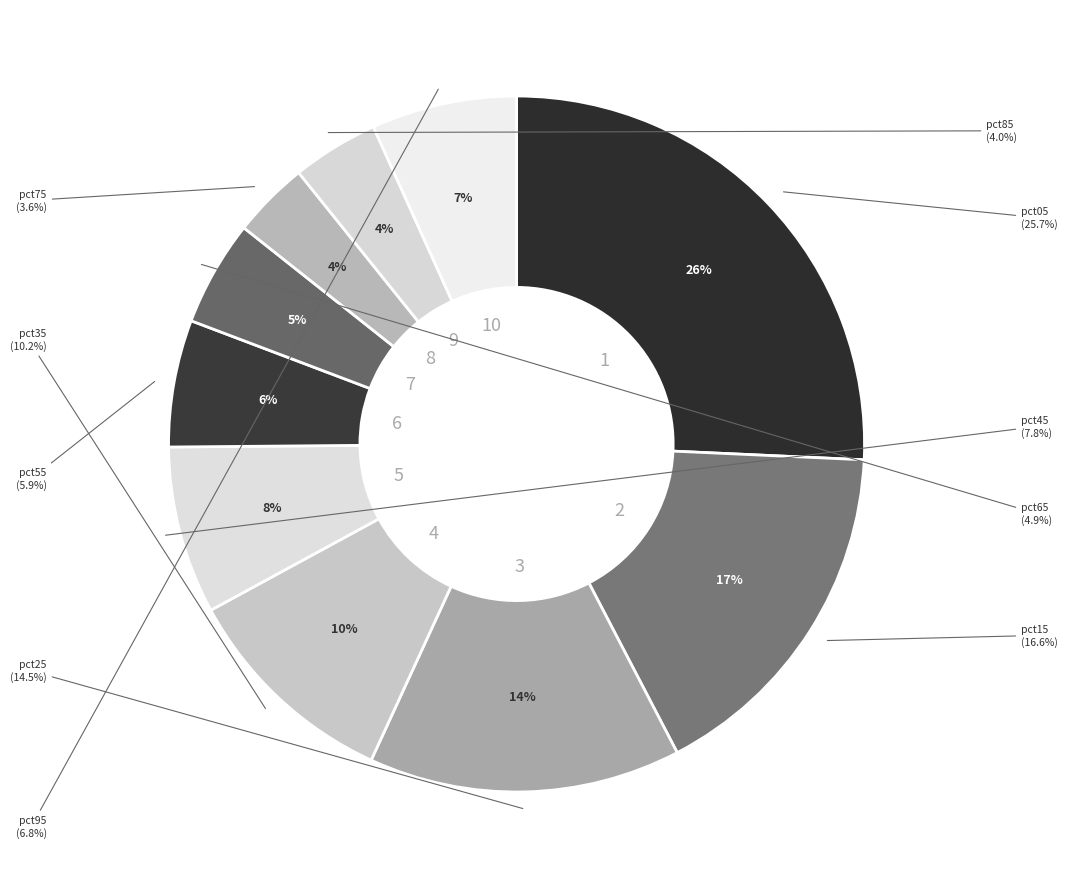

Which category has the biggest portion of the pie?

pct05